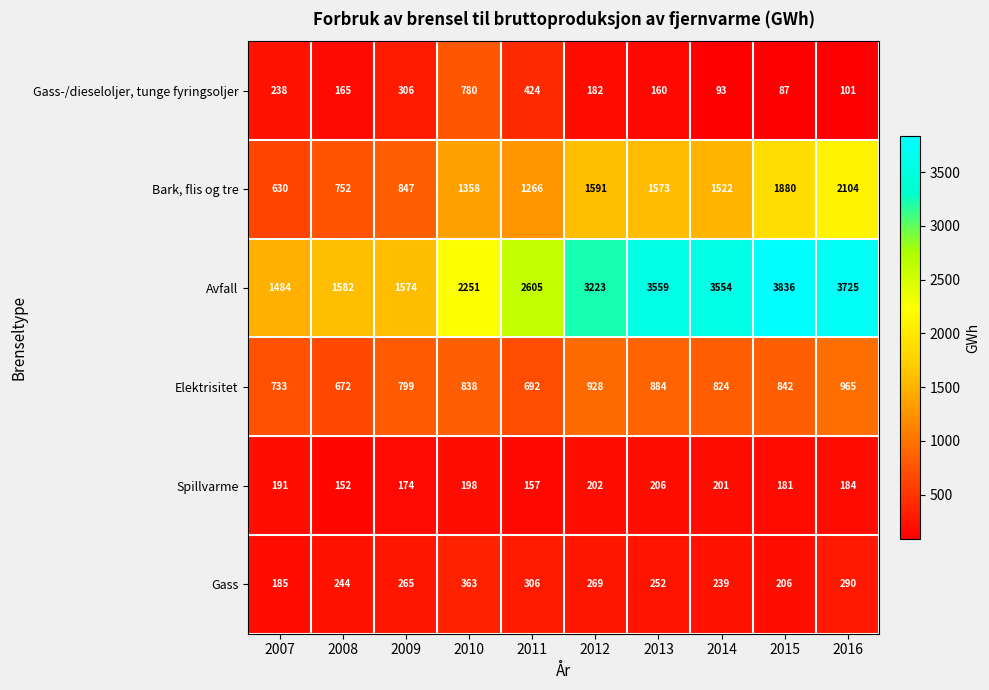

How many data points does each series have?

10